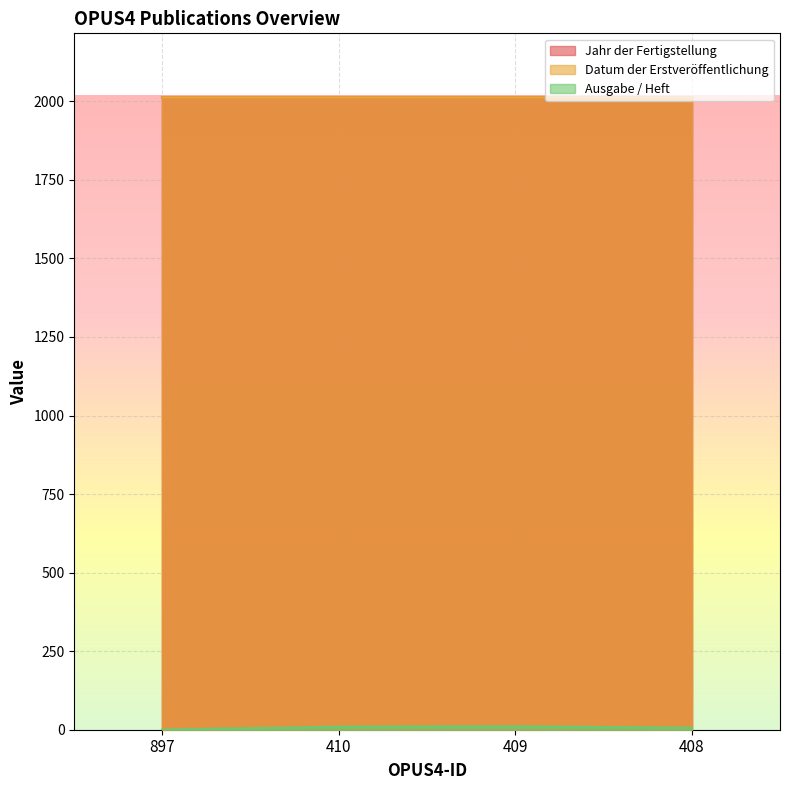

At which category is the sum across all series the highest?

409